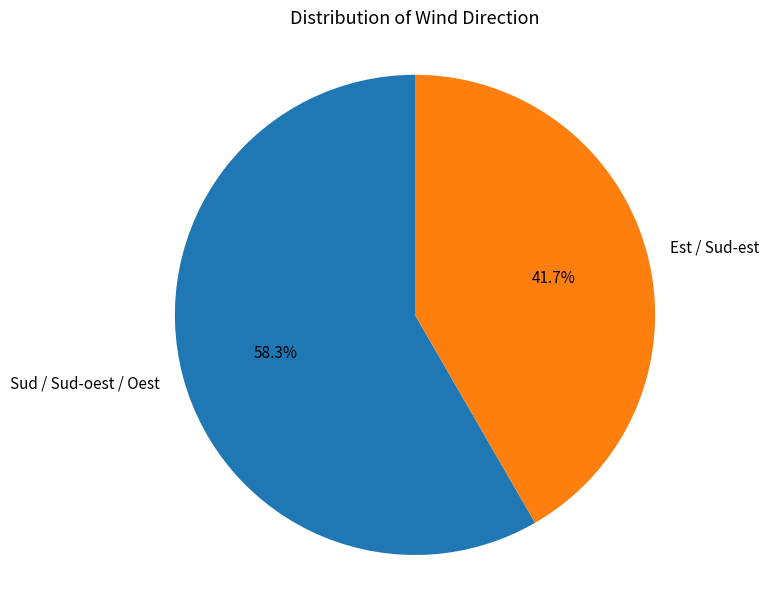

To the nearest percent, what is the difference between the Sud / Sud-oest / Oest and Est / Sud-est slice percentages?

17%